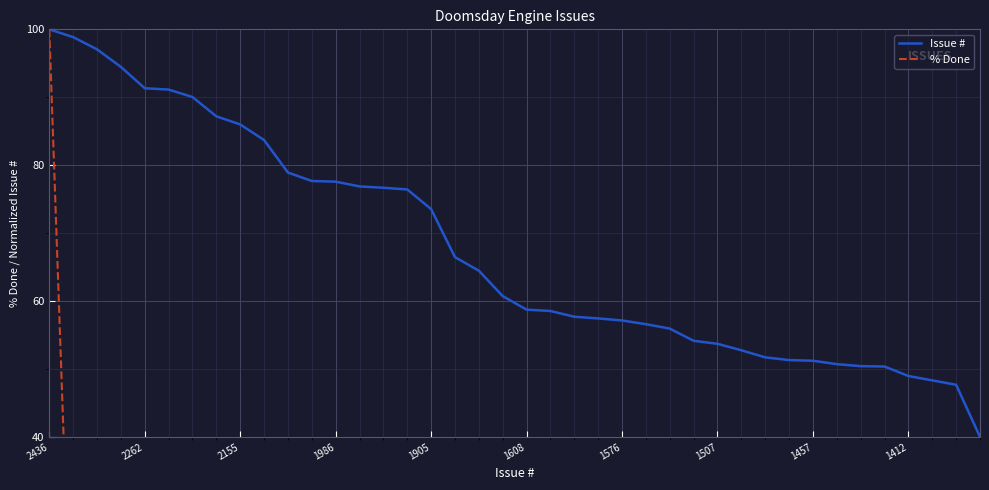

What is the maximum value for Issue #?

100.0